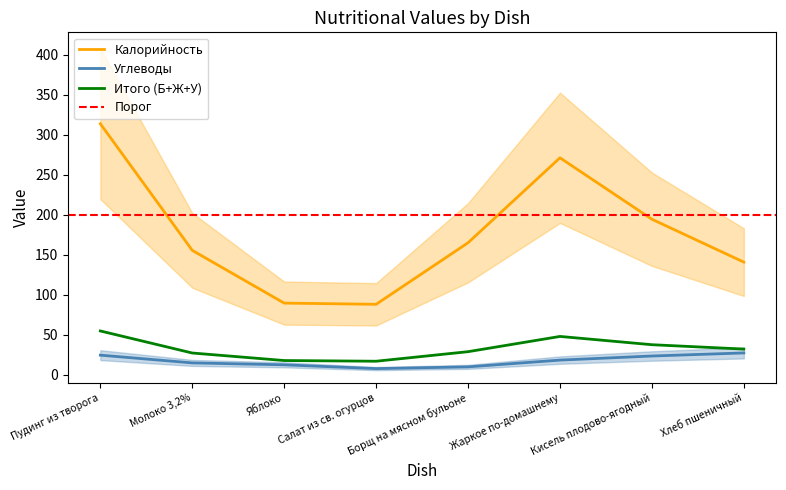

At which label does Калорийность reach its peak?

Пудинг из творога